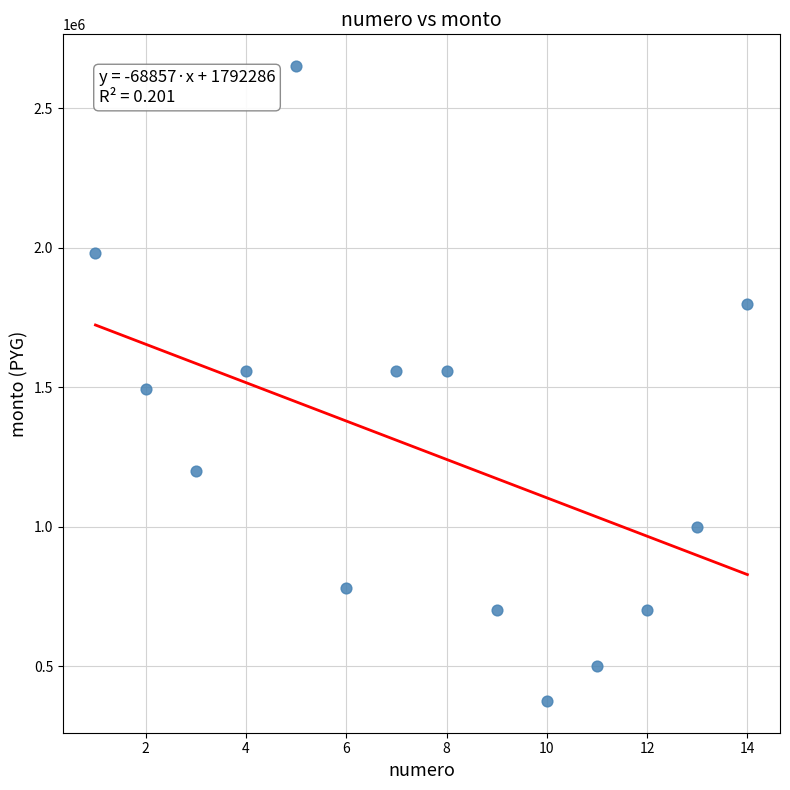

What is the range of Y values (max minus min)?

2277000